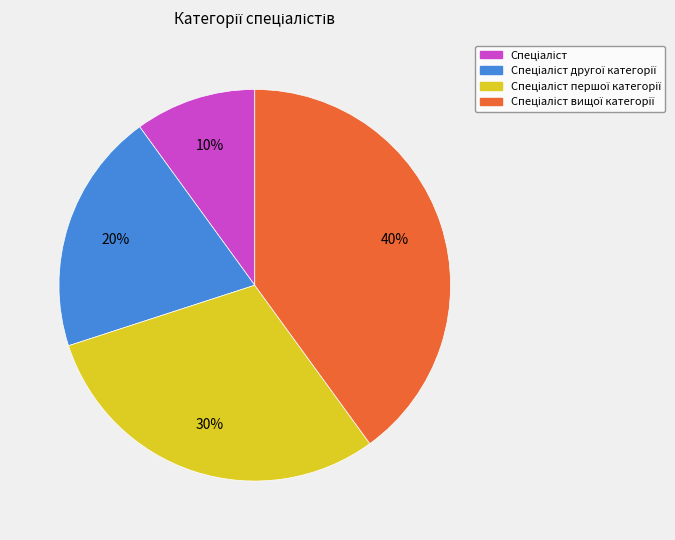

To the nearest percent, what is the average slice percentage?

25%